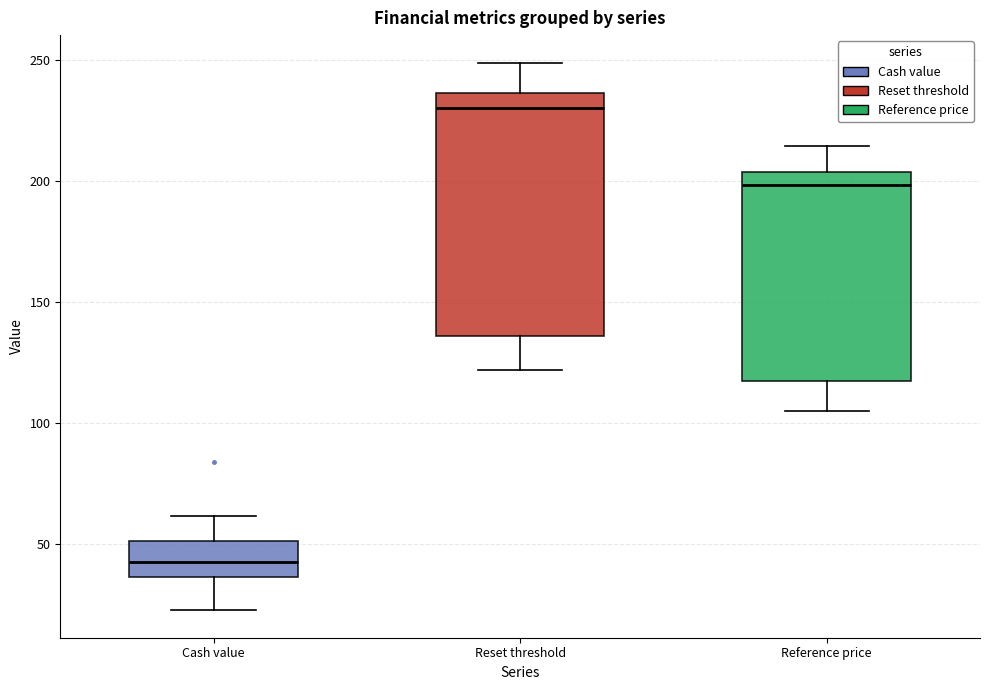

Comparing the boxes themselves (not the whiskers), which one is the tallest?

Reset threshold